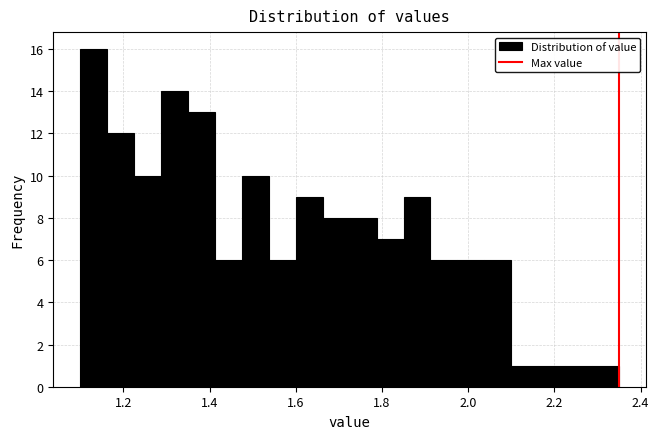

Around what value on the x-axis is the tallest bar? Give the approximate position of its centre, as read against the axis.

1.14